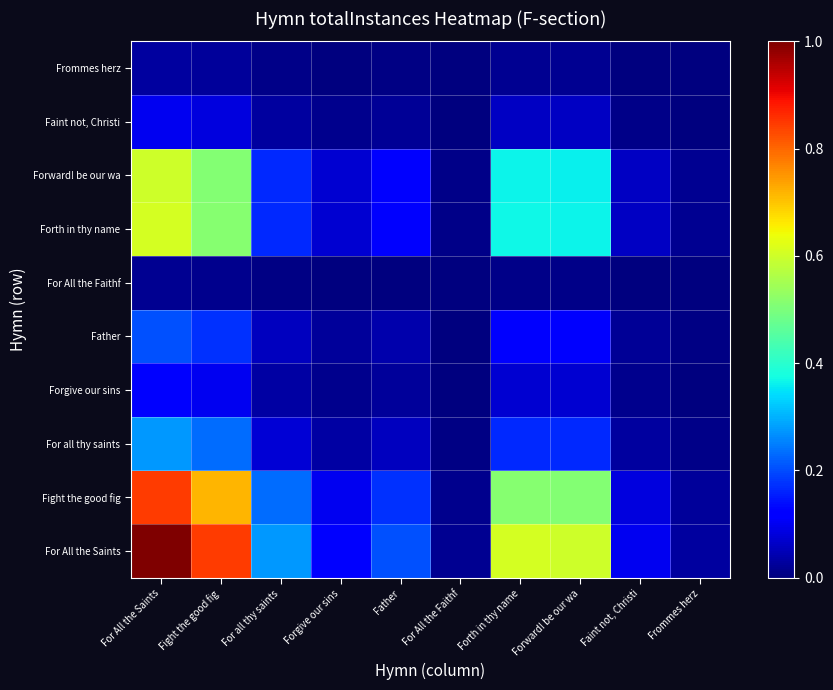

Which has a higher value, For All the Faithf or Forth in thy name?

Forth in thy name